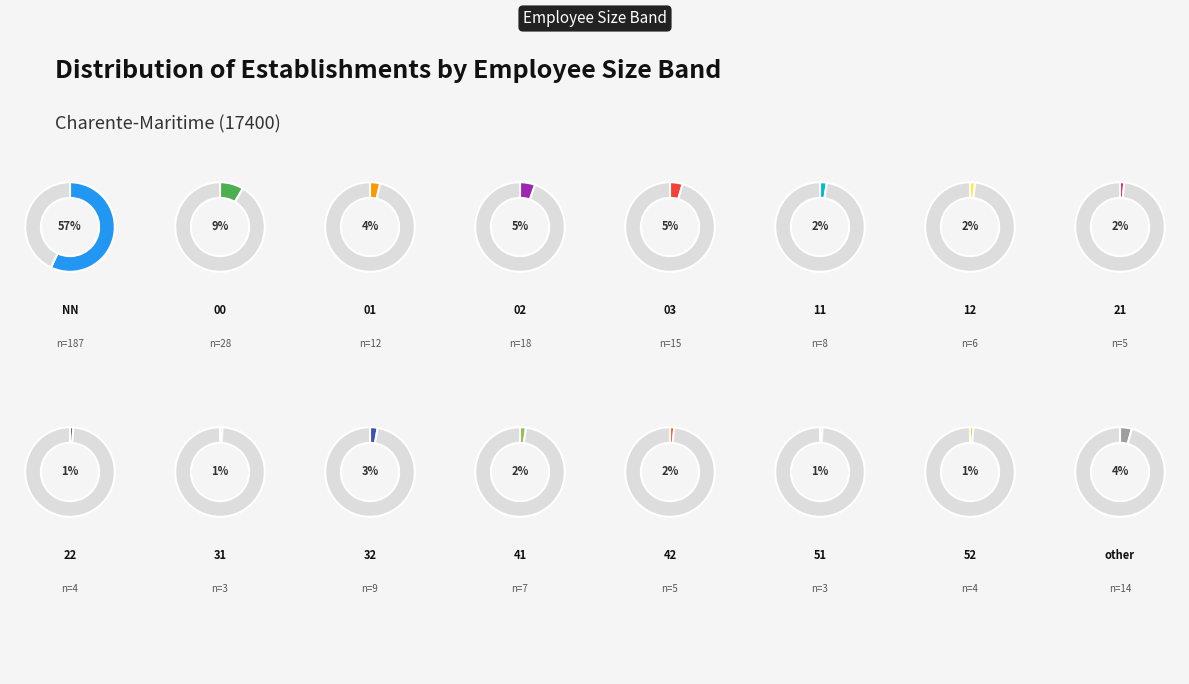

How many slices are in this pie chart?

16